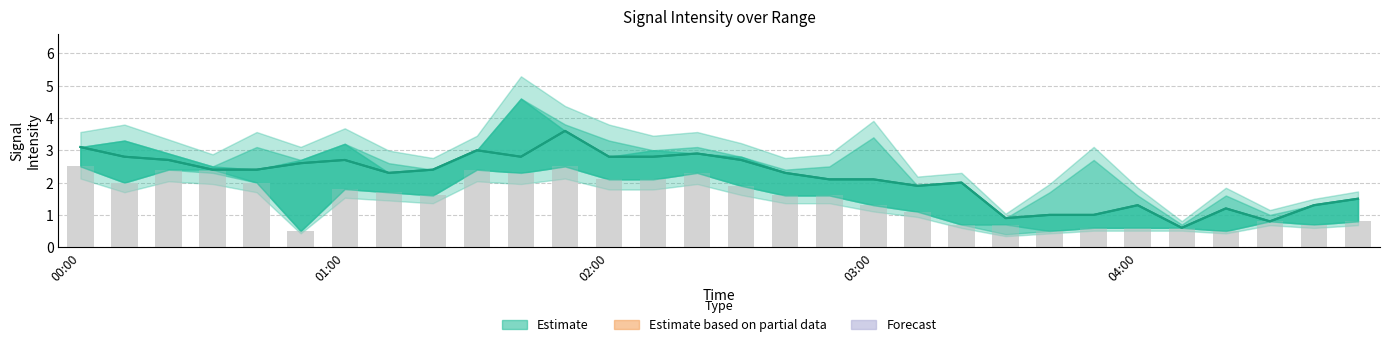

Are the bars horizontal?

No